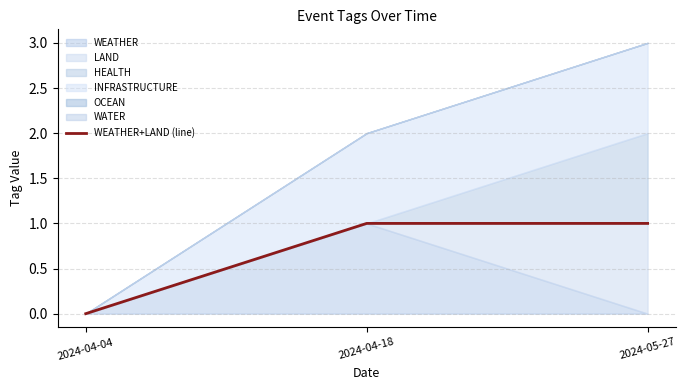

Reading left to right, transcribe all the data shown in this chart.

2024-04-04=0	2024-04-18=1	2024-05-27=1